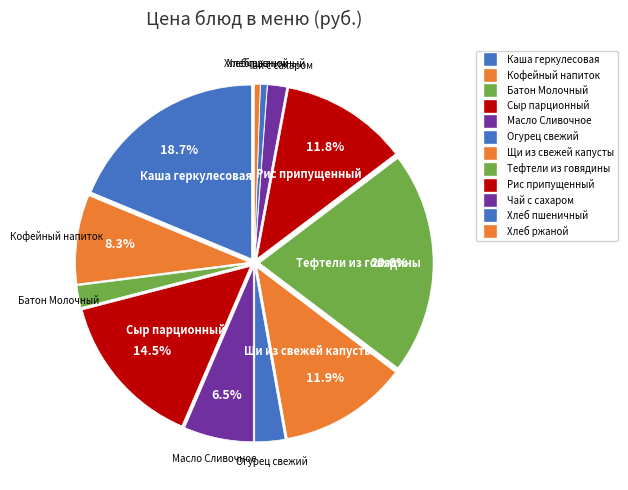

What is the largest slice in the pie chart?

Тефтели из говядины